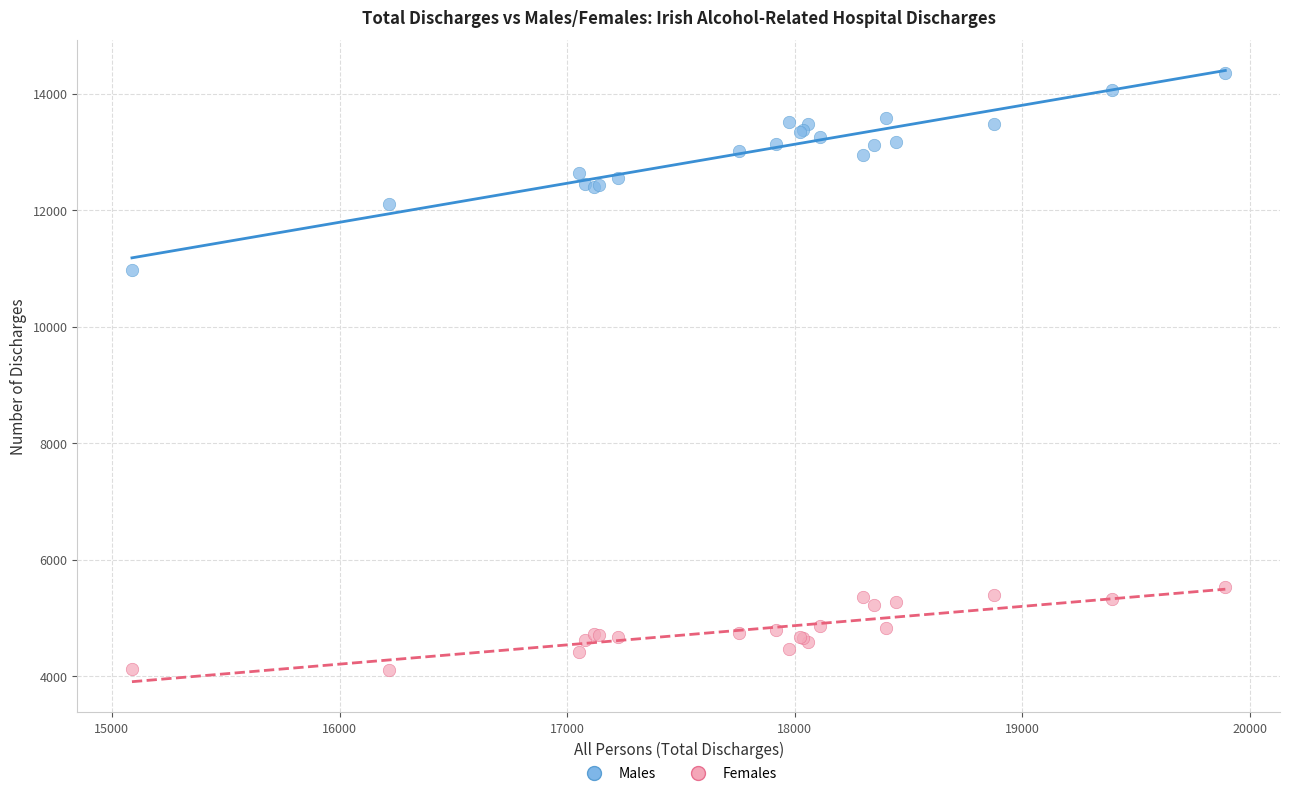

Which series has the widest spread of Y values?

Males